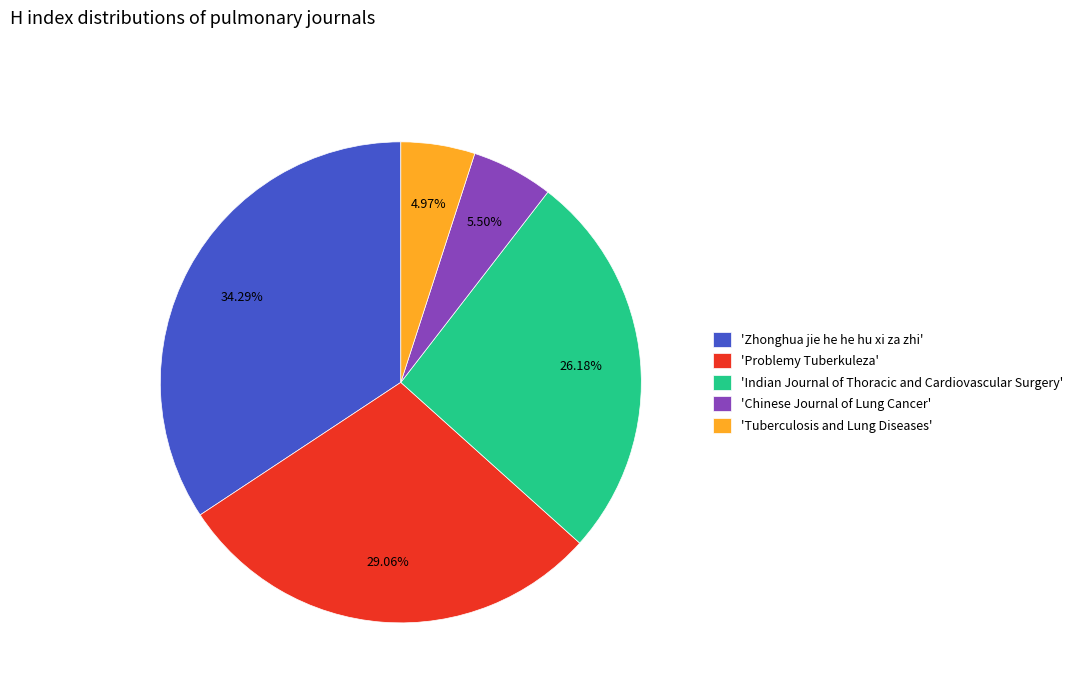

Is the sum of 'Indian Journal of Thoracic and Cardiovascular Surgery' and 'Tuberculosis and Lung Diseases' greater than half?

No